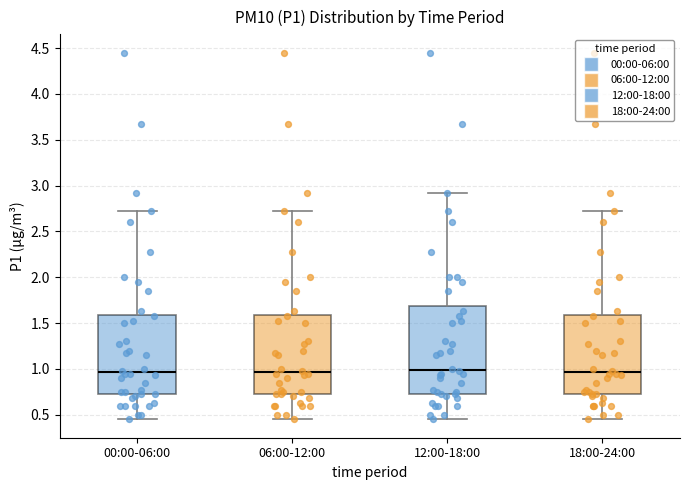

Which box is the tallest, from its lower edge to its upper edge?

12:00-18:00